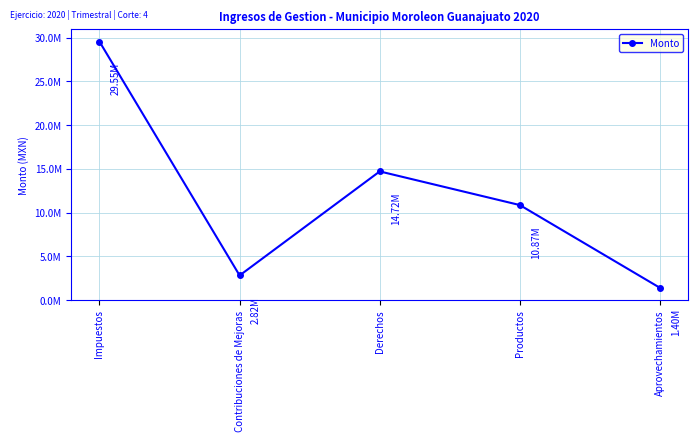

Reading left to right, list all the values displayed in this chart.

Impuestos=29552250.9	Contribuciones de Mejoras=2821527.8	Derechos=14716552.9	Productos=10867906.7	Aprovechamientos=1404534.7